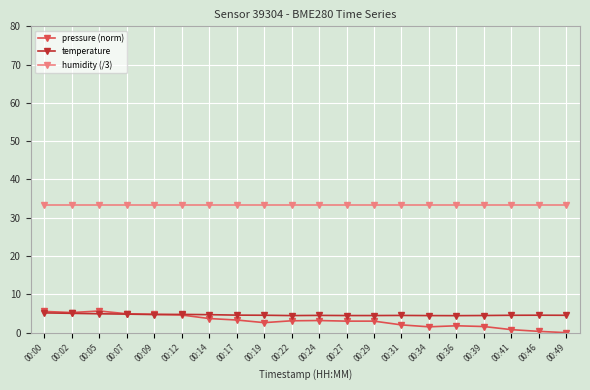

What is the sum of the pressure (norm) values at 00:36 and 00:46?

2.1